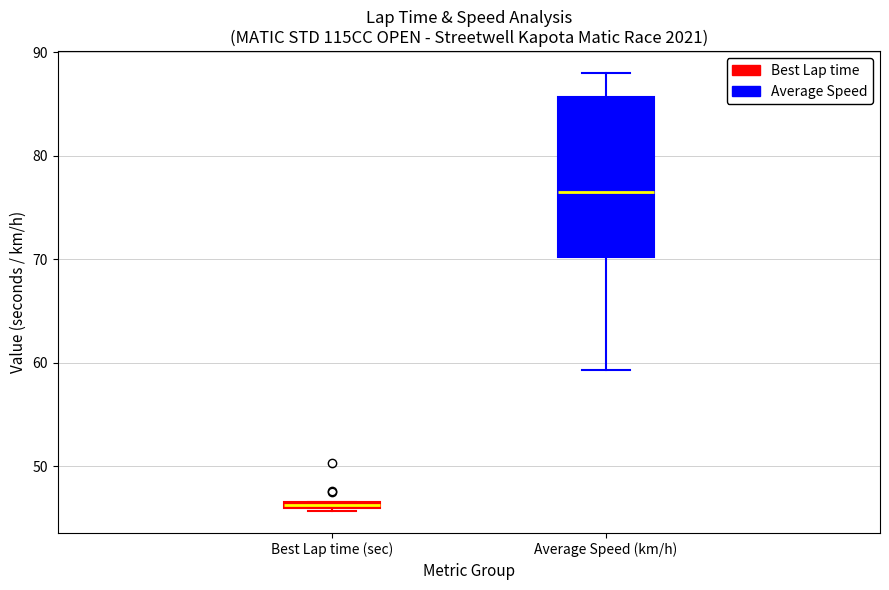

Where does the median line of the box for Average Speed (km/h) sit on the y-axis? The values are not printed on the chart, so give them approximately, as read against the axis.

76